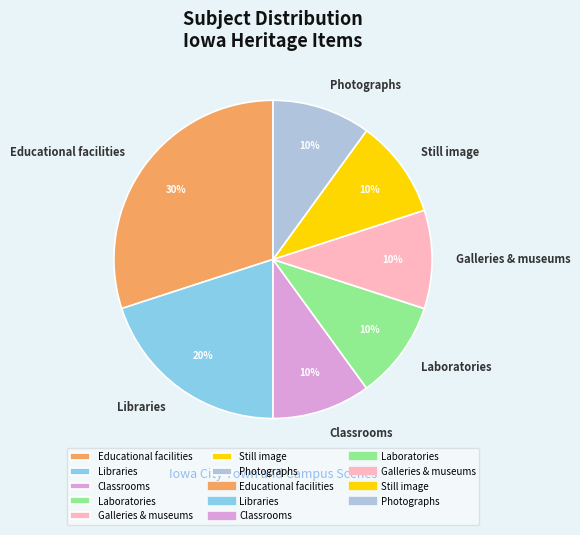

Is there a majority slice in this chart?

No